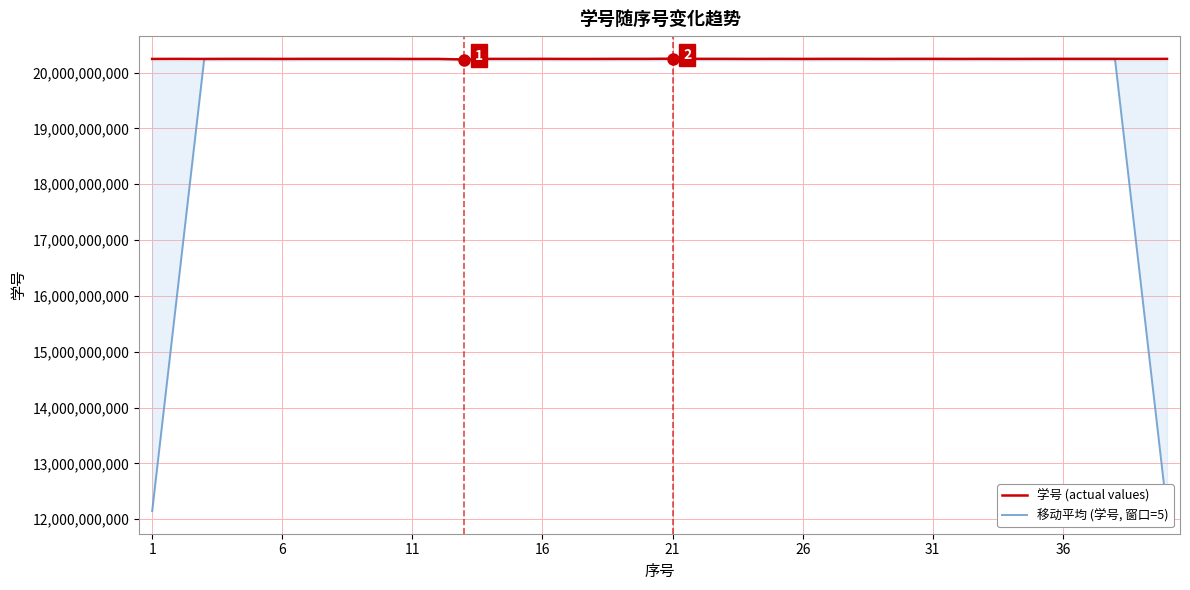

Which series has the largest total across all categories?

学号 (actual values)